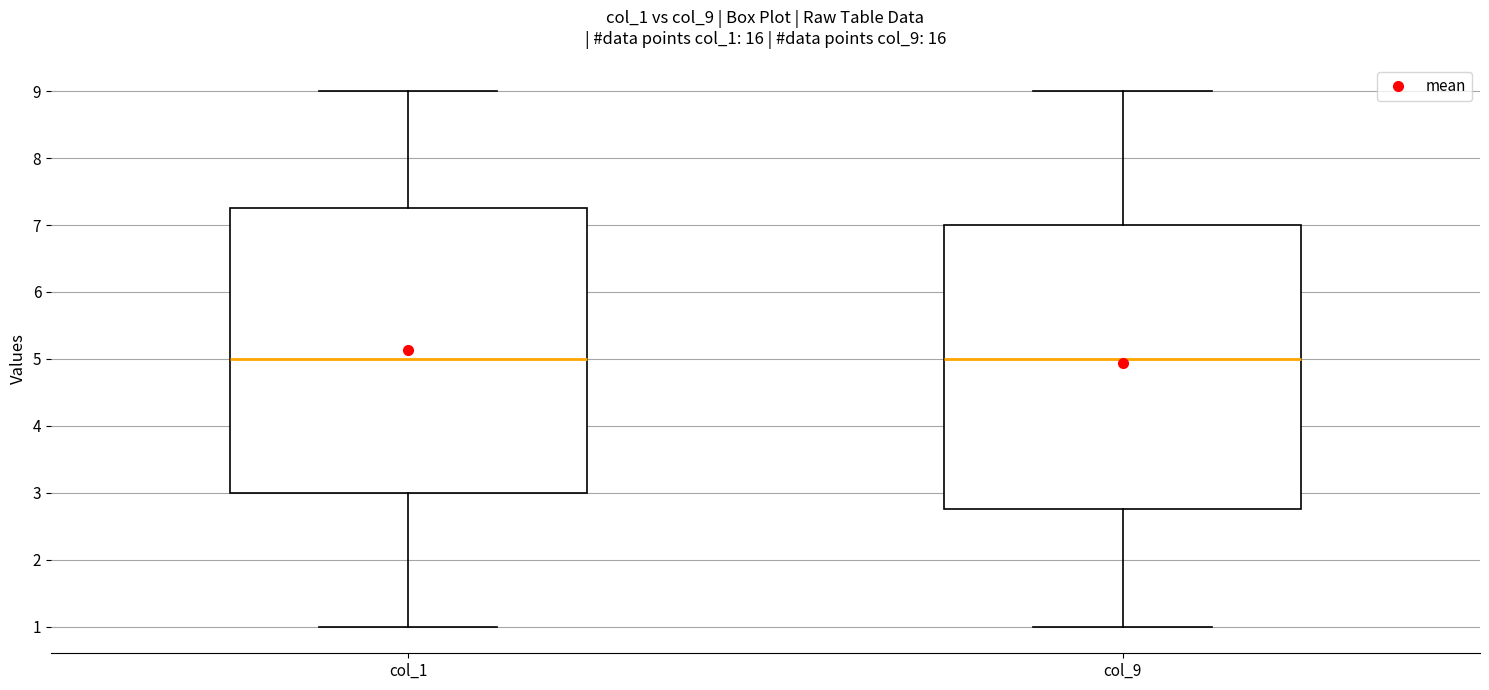

Reading left to right, transcribe this box plot: for each box, give where its median line is, the range the box spans, and where its two whiskers end, as read against the y-axis. The values are not printed on the chart, so give them approximately, as read against the axis.

col_1: median 5.0, box 3.0 to 7.3, whiskers 1.0 to 9.0
col_9: median 5.0, box 2.8 to 7.0, whiskers 1.0 to 9.0